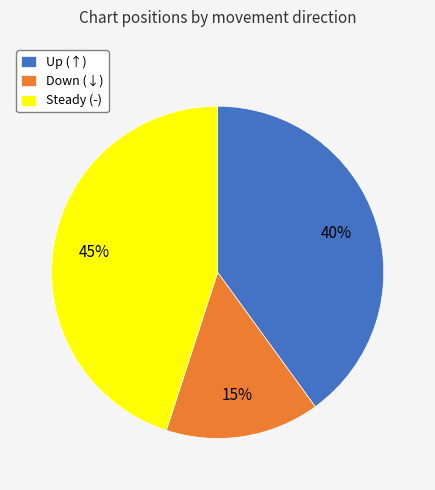

Rank the categories by value from lowest to highest.

Down (↓), Up (↑), Steady (-)